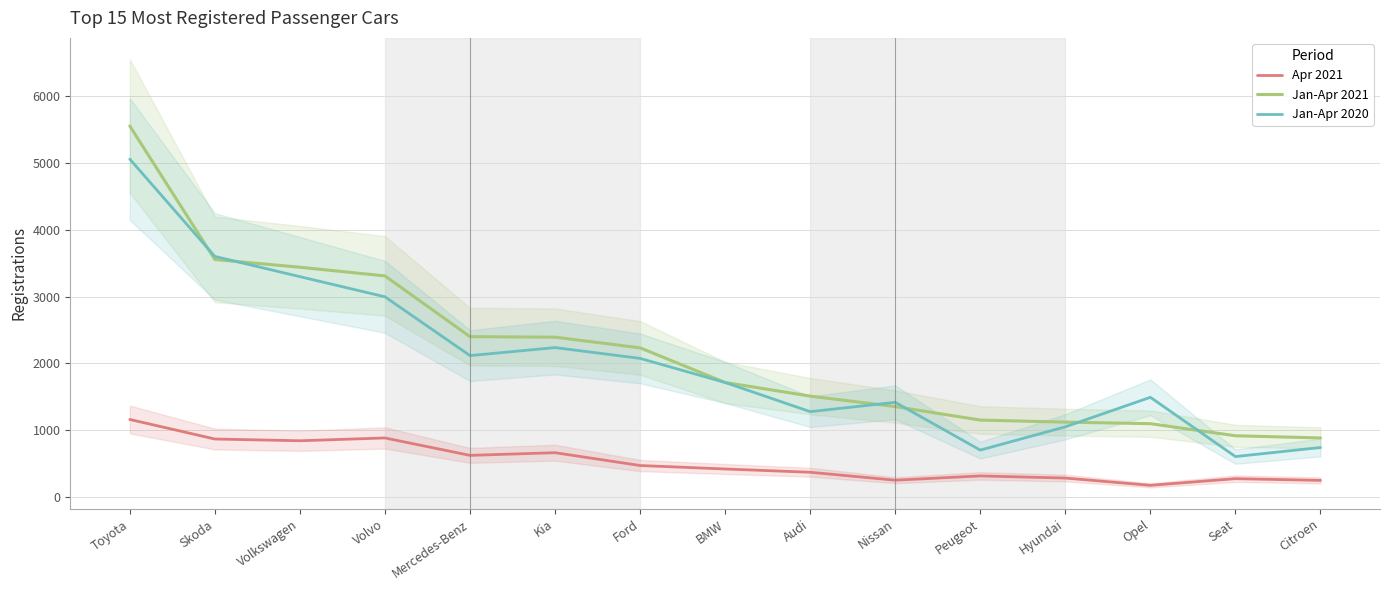

How many data points does each series have?

15